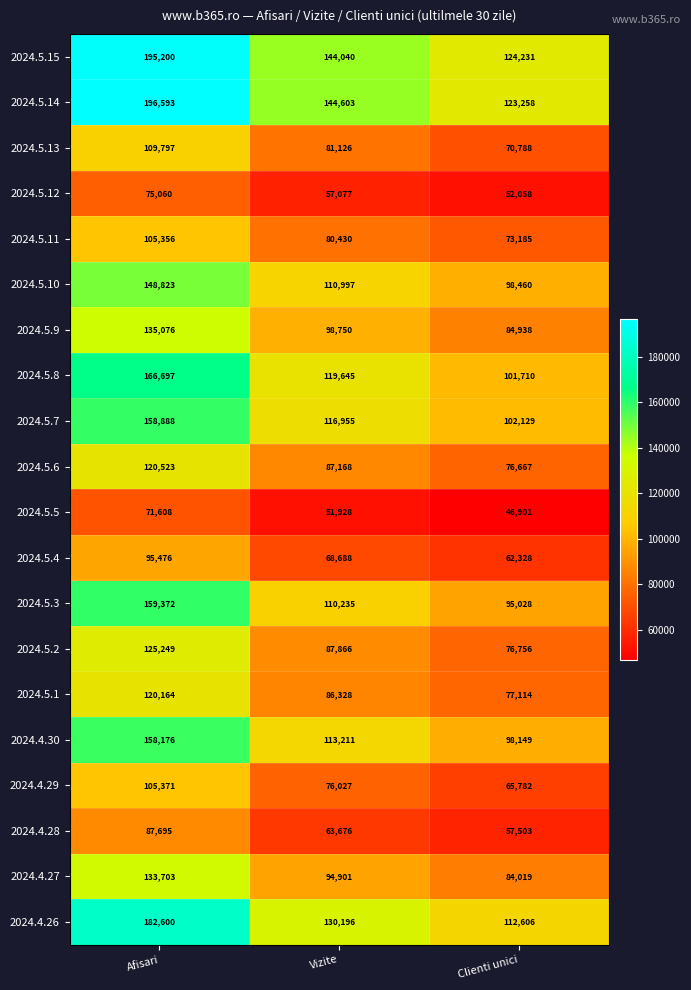

Is it true that 2024.5.3 equals 27158 at Clienti unici?

False